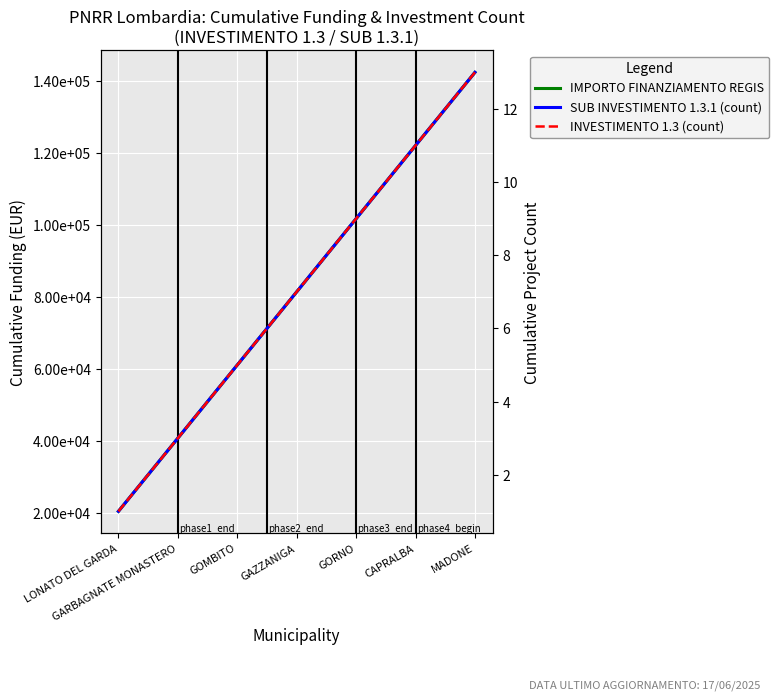

How many lines are shown in the chart?

3